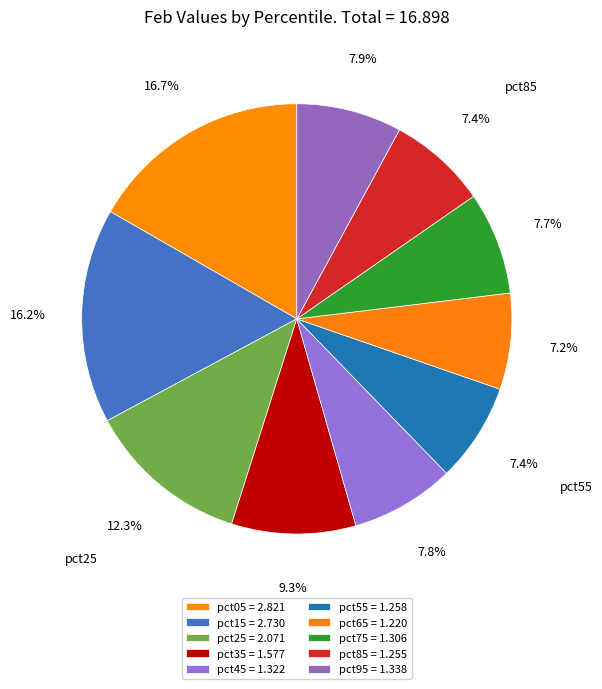

Does pct45 account for over 50% of the chart?

No